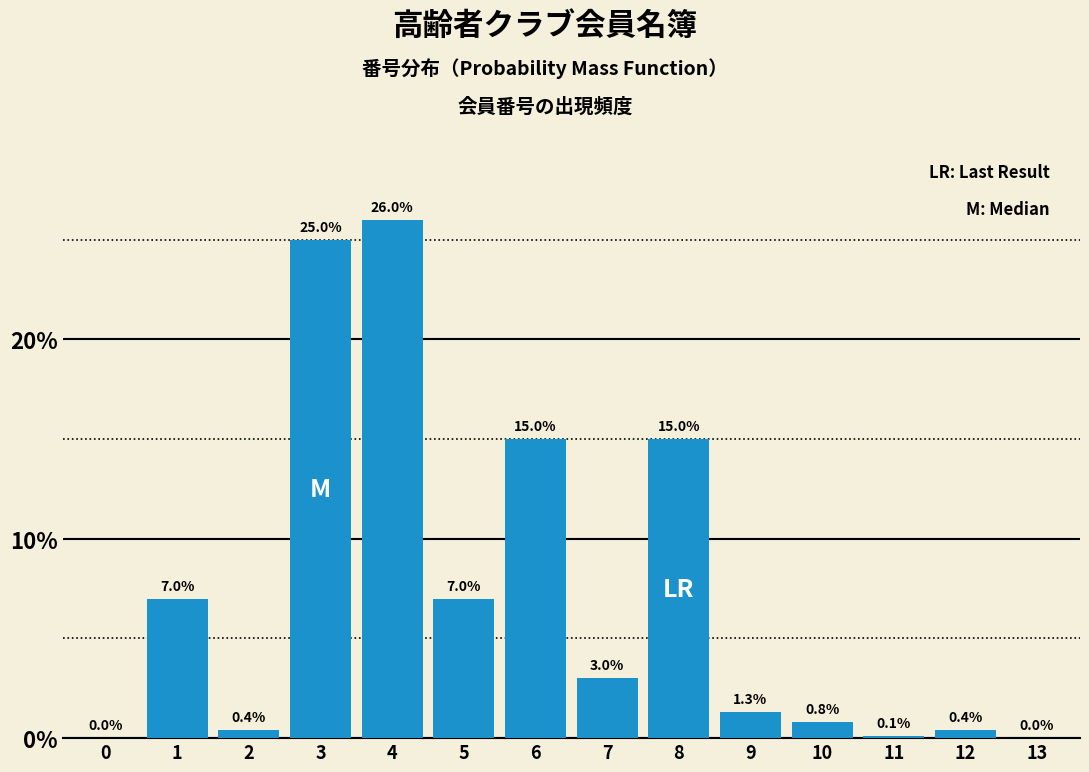

At which category does the chart reach its peak across all series?

4